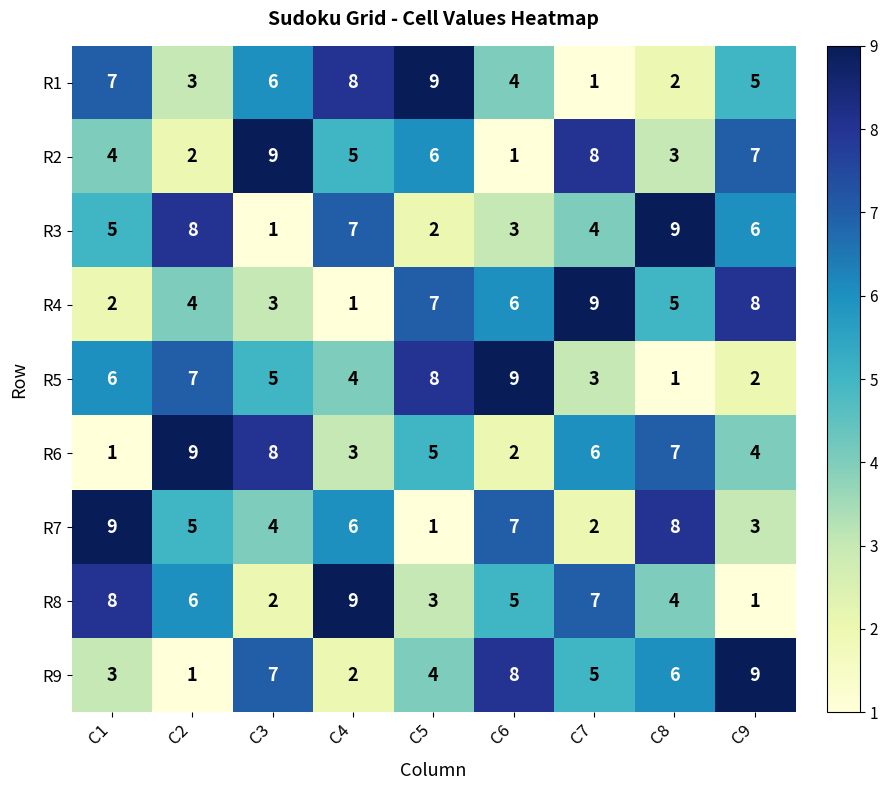

What is the spread (max minus min) of values at C4?

8